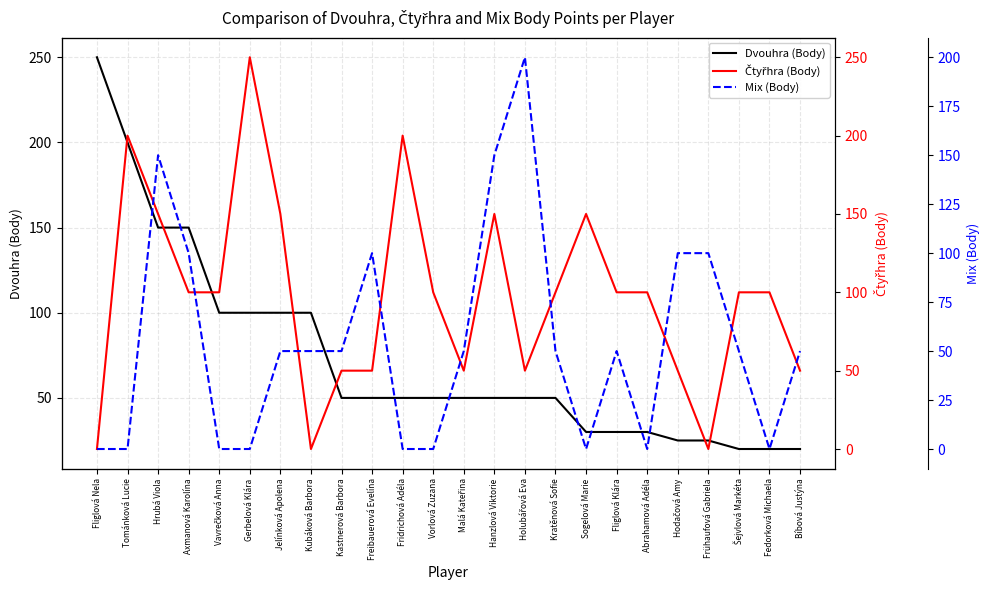

What is the approximate value of Čtyřhra (Body) at Abrahamová Adéla?

100